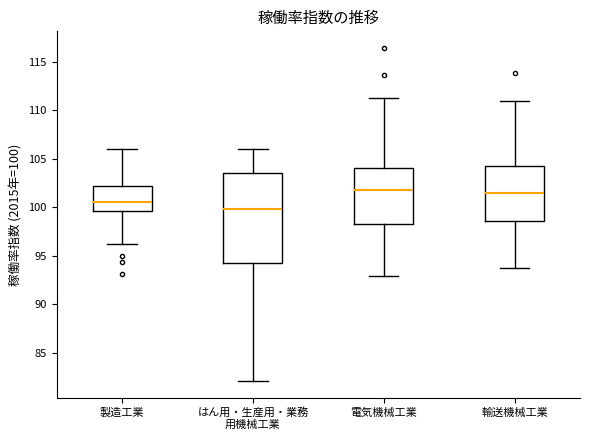

Where is the upper edge of the box for はん用・生産用・業務 用機械工業 on the y-axis? The values are not printed on the chart, so give them approximately, as read against the axis.

103.5